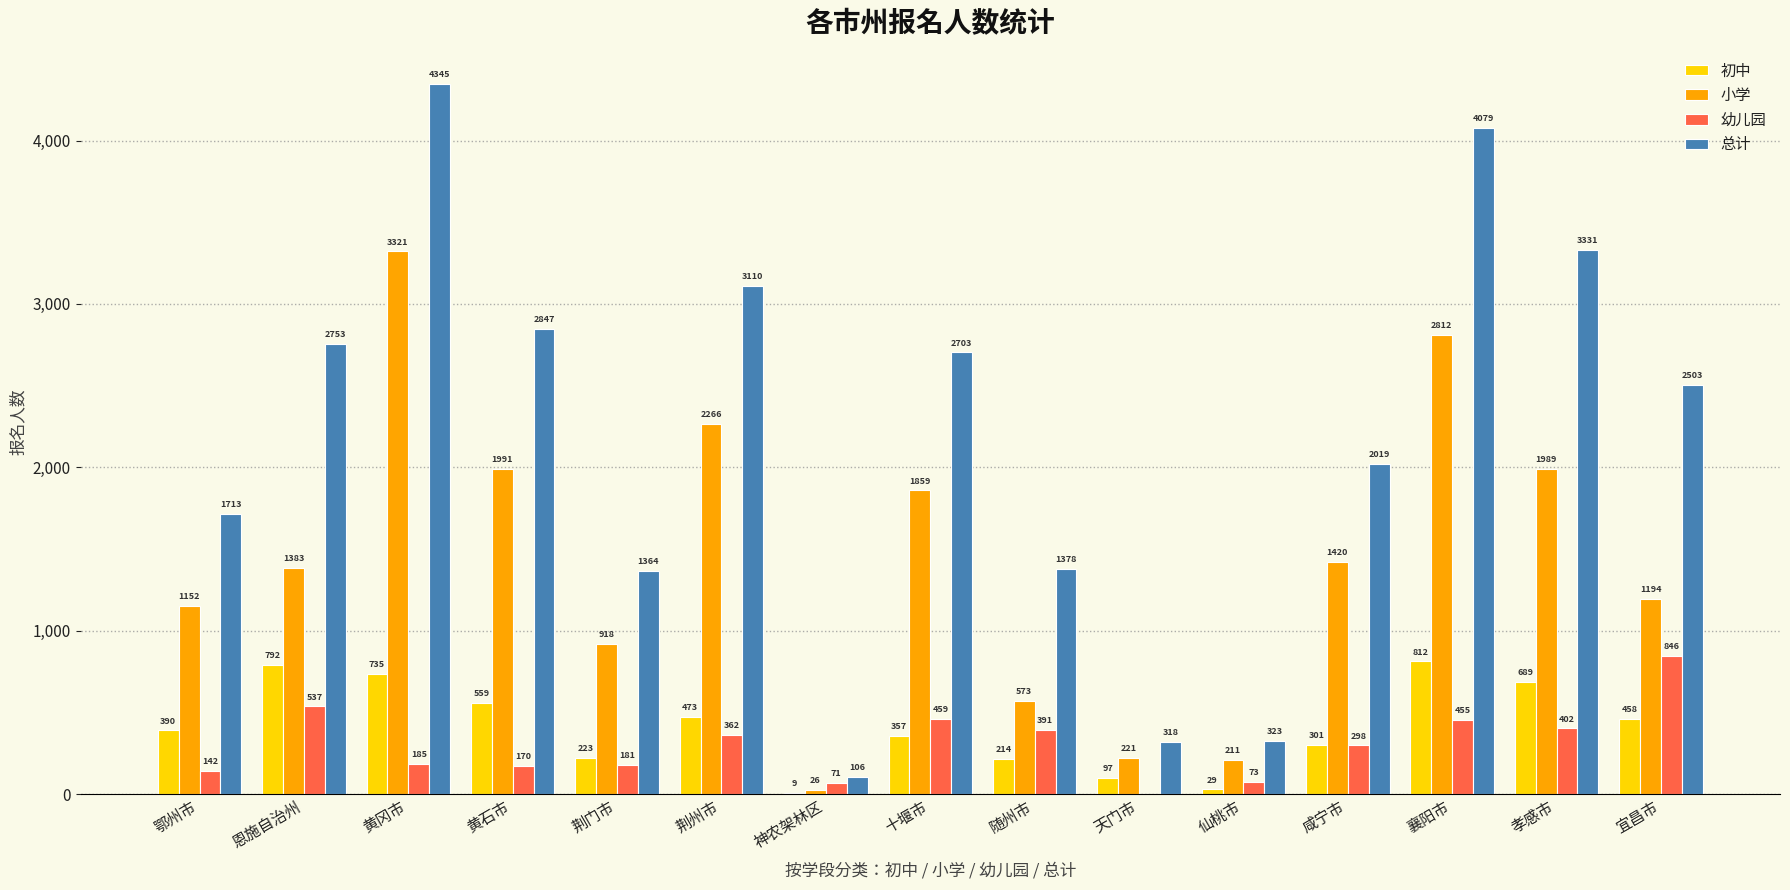

The 初中 series shows 133 at 十堰市. True or false?

False